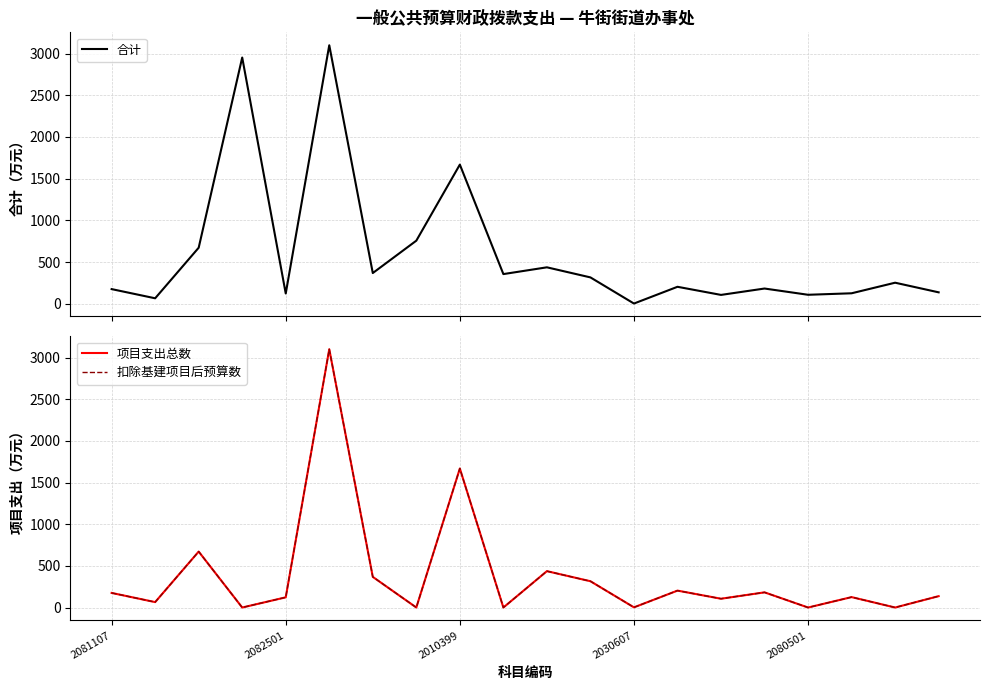

Rank the series by their maximum value, from highest to lowest.

合计, 项目支出总数, 扣除基建项目后预算数